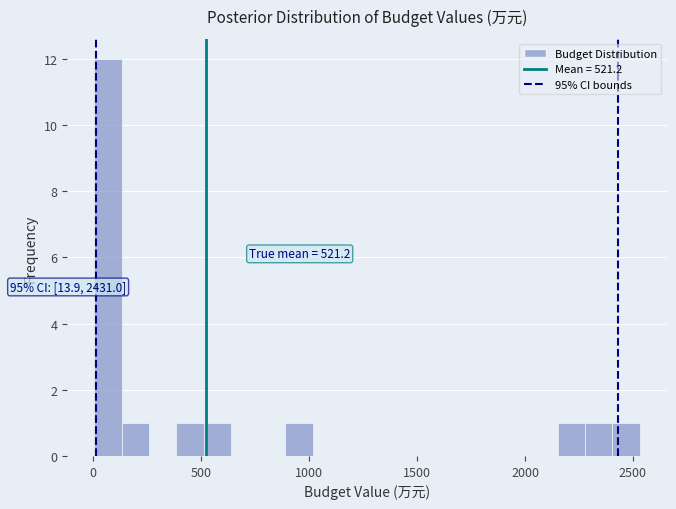

Around what value on the x-axis is the tallest bar? Give the approximate position of its centre, as read against the axis.

50